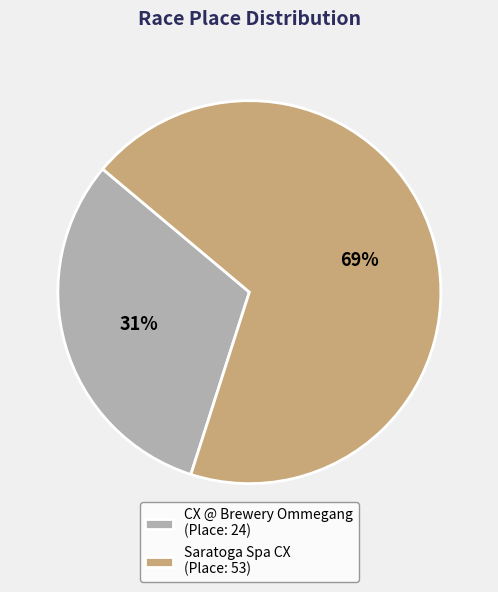

To the nearest percent, what is the difference between the largest and smallest slice percentages?

38%